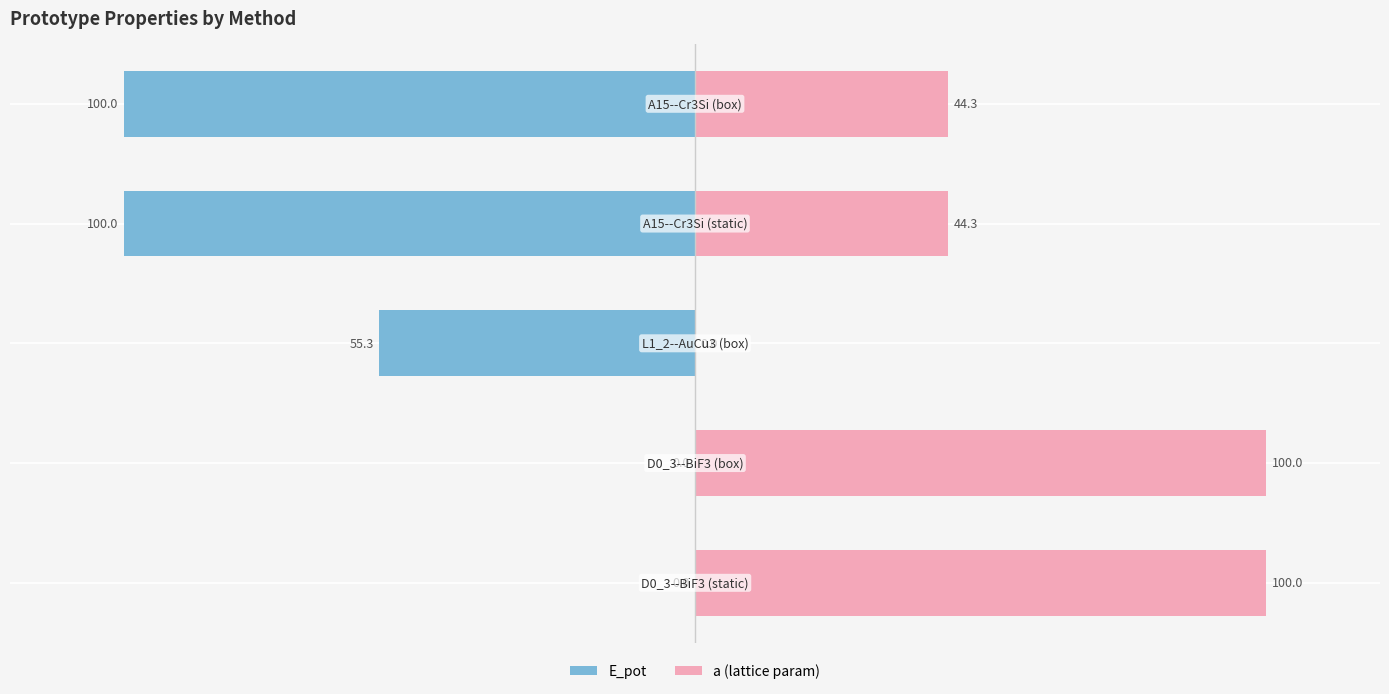

Reading left to right, extract all data points from this chart.

E_pot: 0.0	-0.0	-55.3	-100.0	-100.0
a (lattice param): 100.0	100.0	0.0	44.3	44.3